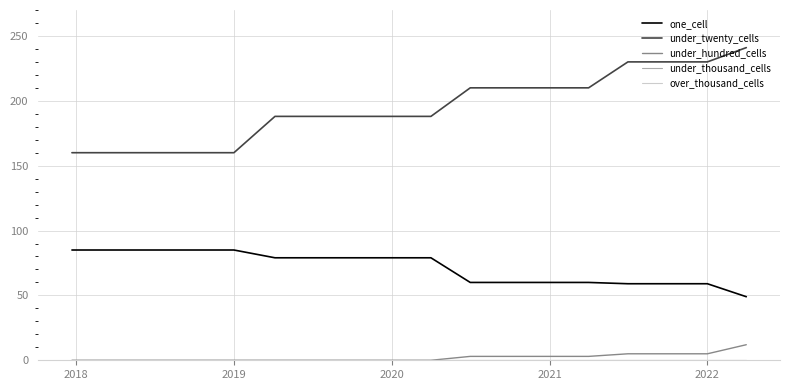

Is this an area chart (filled region under the line)?

No